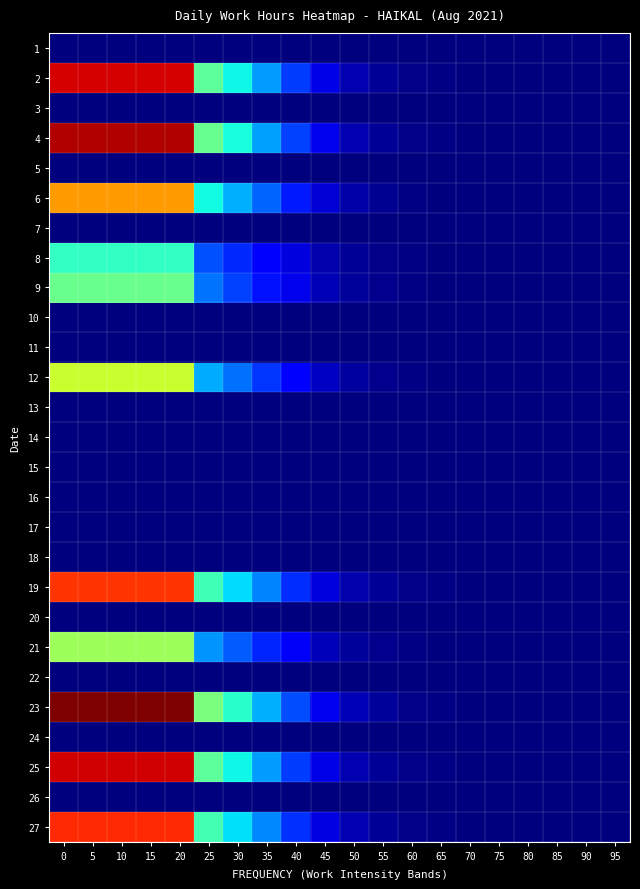

Reading left to right, transcribe all the data shown in this chart.

1: 0=0.0	5=0.0	10=0.0	15=0.0	20=0.0	25=0.0	30=0.0	35=0.0	40=0.0	45=0.0	50=0.0	55=0.0	60=0.0	65=0.0	70=0.0	75=0.0	80=0.0	85=0.0	90=0.0	95=0.0
2: 0=0.9	5=0.9	10=0.9	15=0.9	20=0.9	25=0.5	30=0.4	35=0.3	40=0.2	45=0.1	50=0.0	55=0.0	60=0.0	65=0.0	70=0.0	75=0.0	80=0.0	85=0.0	90=0.0	95=0.0
3: 0=0.0	5=0.0	10=0.0	15=0.0	20=0.0	25=0.0	30=0.0	35=0.0	40=0.0	45=0.0	50=0.0	55=0.0	60=0.0	65=0.0	70=0.0	75=0.0	80=0.0	85=0.0	90=0.0	95=0.0
4: 0=1.0	5=1.0	10=1.0	15=1.0	20=1.0	25=0.5	30=0.4	35=0.3	40=0.2	45=0.1	50=0.0	55=0.0	60=0.0	65=0.0	70=0.0	75=0.0	80=0.0	85=0.0	90=0.0	95=0.0
5: 0=0.0	5=0.0	10=0.0	15=0.0	20=0.0	25=0.0	30=0.0	35=0.0	40=0.0	45=0.0	50=0.0	55=0.0	60=0.0	65=0.0	70=0.0	75=0.0	80=0.0	85=0.0	90=0.0	95=0.0
6: 0=0.7	5=0.7	10=0.7	15=0.7	20=0.7	25=0.4	30=0.3	35=0.2	40=0.1	45=0.1	50=0.0	55=0.0	60=0.0	65=0.0	70=0.0	75=0.0	80=0.0	85=0.0	90=0.0	95=0.0
7: 0=0.0	5=0.0	10=0.0	15=0.0	20=0.0	25=0.0	30=0.0	35=0.0	40=0.0	45=0.0	50=0.0	55=0.0	60=0.0	65=0.0	70=0.0	75=0.0	80=0.0	85=0.0	90=0.0	95=0.0
8: 0=0.4	5=0.4	10=0.4	15=0.4	20=0.4	25=0.2	30=0.2	35=0.1	40=0.1	45=0.0	50=0.0	55=0.0	60=0.0	65=0.0	70=0.0	75=0.0	80=0.0	85=0.0	90=0.0	95=0.0
9: 0=0.5	5=0.5	10=0.5	15=0.5	20=0.5	25=0.2	30=0.2	35=0.1	40=0.1	45=0.0	50=0.0	55=0.0	60=0.0	65=0.0	70=0.0	75=0.0	80=0.0	85=0.0	90=0.0	95=0.0
10: 0=0.0	5=0.0	10=0.0	15=0.0	20=0.0	25=0.0	30=0.0	35=0.0	40=0.0	45=0.0	50=0.0	55=0.0	60=0.0	65=0.0	70=0.0	75=0.0	80=0.0	85=0.0	90=0.0	95=0.0
11: 0=0.0	5=0.0	10=0.0	15=0.0	20=0.0	25=0.0	30=0.0	35=0.0	40=0.0	45=0.0	50=0.0	55=0.0	60=0.0	65=0.0	70=0.0	75=0.0	80=0.0	85=0.0	90=0.0	95=0.0
12: 0=0.6	5=0.6	10=0.6	15=0.6	20=0.6	25=0.3	30=0.2	35=0.2	40=0.1	45=0.1	50=0.0	55=0.0	60=0.0	65=0.0	70=0.0	75=0.0	80=0.0	85=0.0	90=0.0	95=0.0
13: 0=0.0	5=0.0	10=0.0	15=0.0	20=0.0	25=0.0	30=0.0	35=0.0	40=0.0	45=0.0	50=0.0	55=0.0	60=0.0	65=0.0	70=0.0	75=0.0	80=0.0	85=0.0	90=0.0	95=0.0
14: 0=0.0	5=0.0	10=0.0	15=0.0	20=0.0	25=0.0	30=0.0	35=0.0	40=0.0	45=0.0	50=0.0	55=0.0	60=0.0	65=0.0	70=0.0	75=0.0	80=0.0	85=0.0	90=0.0	95=0.0
15: 0=0.0	5=0.0	10=0.0	15=0.0	20=0.0	25=0.0	30=0.0	35=0.0	40=0.0	45=0.0	50=0.0	55=0.0	60=0.0	65=0.0	70=0.0	75=0.0	80=0.0	85=0.0	90=0.0	95=0.0
16: 0=0.0	5=0.0	10=0.0	15=0.0	20=0.0	25=0.0	30=0.0	35=0.0	40=0.0	45=0.0	50=0.0	55=0.0	60=0.0	65=0.0	70=0.0	75=0.0	80=0.0	85=0.0	90=0.0	95=0.0
17: 0=0.0	5=0.0	10=0.0	15=0.0	20=0.0	25=0.0	30=0.0	35=0.0	40=0.0	45=0.0	50=0.0	55=0.0	60=0.0	65=0.0	70=0.0	75=0.0	80=0.0	85=0.0	90=0.0	95=0.0
18: 0=0.0	5=0.0	10=0.0	15=0.0	20=0.0	25=0.0	30=0.0	35=0.0	40=0.0	45=0.0	50=0.0	55=0.0	60=0.0	65=0.0	70=0.0	75=0.0	80=0.0	85=0.0	90=0.0	95=0.0
19: 0=0.9	5=0.9	10=0.9	15=0.9	20=0.9	25=0.4	30=0.3	35=0.3	40=0.2	45=0.1	50=0.0	55=0.0	60=0.0	65=0.0	70=0.0	75=0.0	80=0.0	85=0.0	90=0.0	95=0.0
20: 0=0.0	5=0.0	10=0.0	15=0.0	20=0.0	25=0.0	30=0.0	35=0.0	40=0.0	45=0.0	50=0.0	55=0.0	60=0.0	65=0.0	70=0.0	75=0.0	80=0.0	85=0.0	90=0.0	95=0.0
21: 0=0.5	5=0.5	10=0.5	15=0.5	20=0.5	25=0.3	30=0.2	35=0.2	40=0.1	45=0.1	50=0.0	55=0.0	60=0.0	65=0.0	70=0.0	75=0.0	80=0.0	85=0.0	90=0.0	95=0.0
22: 0=0.0	5=0.0	10=0.0	15=0.0	20=0.0	25=0.0	30=0.0	35=0.0	40=0.0	45=0.0	50=0.0	55=0.0	60=0.0	65=0.0	70=0.0	75=0.0	80=0.0	85=0.0	90=0.0	95=0.0
23: 0=1.0	5=1.0	10=1.0	15=1.0	20=1.0	25=0.5	30=0.4	35=0.3	40=0.2	45=0.1	50=0.0	55=0.0	60=0.0	65=0.0	70=0.0	75=0.0	80=0.0	85=0.0	90=0.0	95=0.0
24: 0=0.0	5=0.0	10=0.0	15=0.0	20=0.0	25=0.0	30=0.0	35=0.0	40=0.0	45=0.0	50=0.0	55=0.0	60=0.0	65=0.0	70=0.0	75=0.0	80=0.0	85=0.0	90=0.0	95=0.0
25: 0=0.9	5=0.9	10=0.9	15=0.9	20=0.9	25=0.5	30=0.4	35=0.3	40=0.2	45=0.1	50=0.0	55=0.0	60=0.0	65=0.0	70=0.0	75=0.0	80=0.0	85=0.0	90=0.0	95=0.0
26: 0=0.0	5=0.0	10=0.0	15=0.0	20=0.0	25=0.0	30=0.0	35=0.0	40=0.0	45=0.0	50=0.0	55=0.0	60=0.0	65=0.0	70=0.0	75=0.0	80=0.0	85=0.0	90=0.0	95=0.0
27: 0=0.9	5=0.9	10=0.9	15=0.9	20=0.9	25=0.4	30=0.3	35=0.3	40=0.2	45=0.1	50=0.0	55=0.0	60=0.0	65=0.0	70=0.0	75=0.0	80=0.0	85=0.0	90=0.0	95=0.0